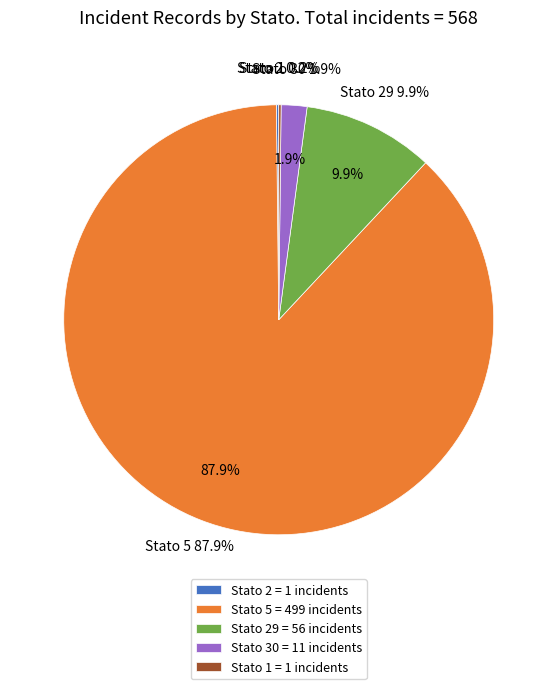

The 30 slice represents 1% of the pie. True or false?

False